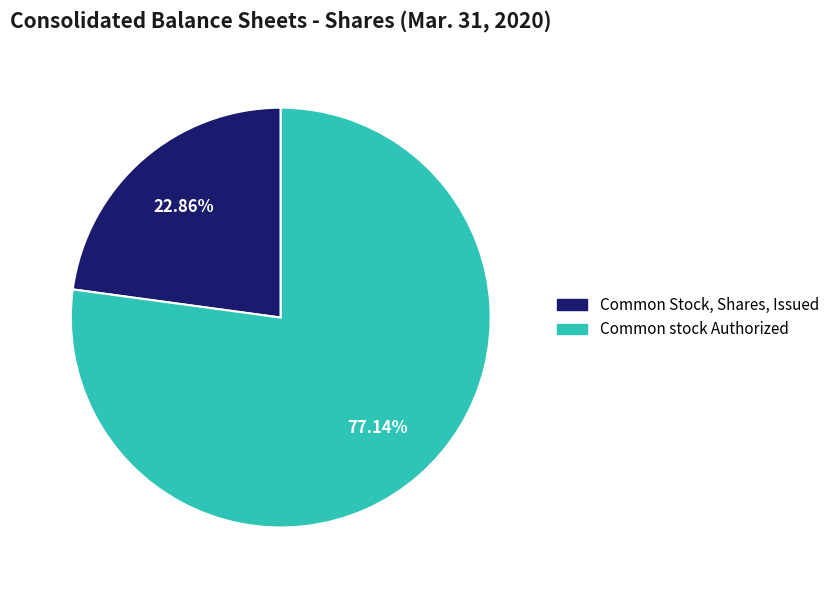

Between Common Stock, Shares, Issued and Common stock Authorized, which is larger?

Common stock Authorized